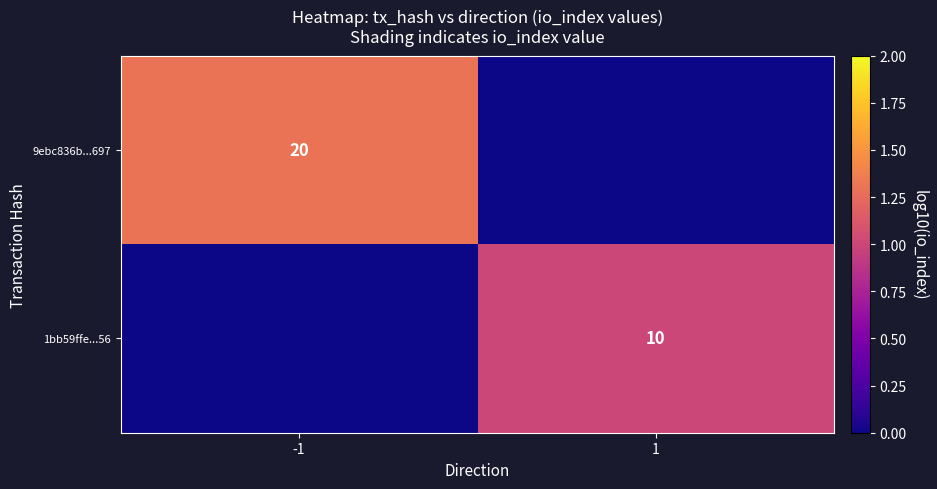

The 9ebc836b...697 series shows 20 at -1. True or false?

True